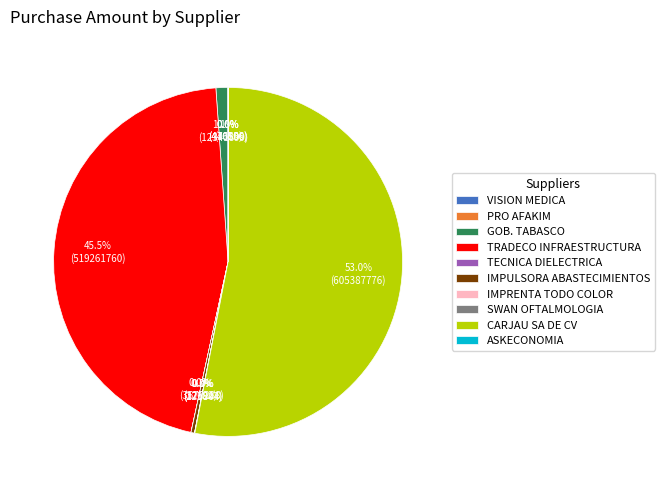

To the nearest percent, what is the average slice percentage?

10%